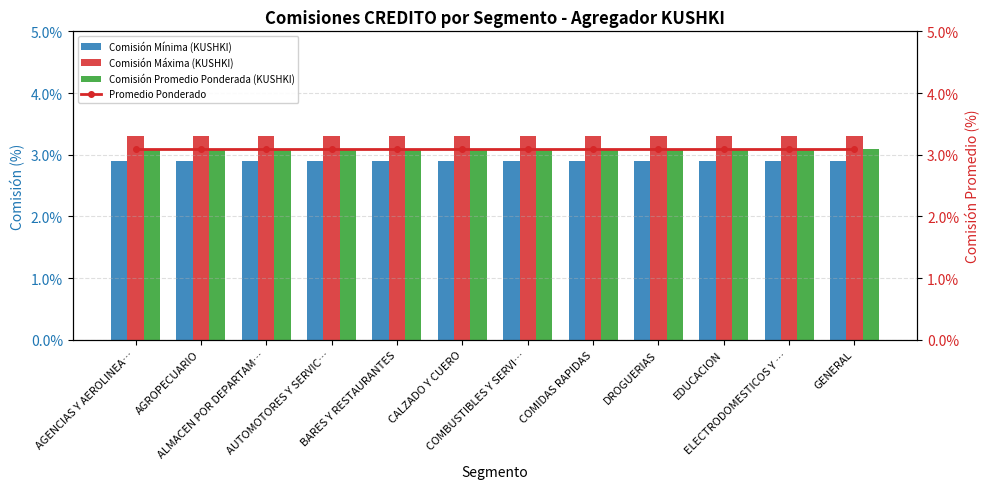

At AUTOMOTORES Y SERVIC…, list the series in order from smallest to largest.

Comisión Mínima (KUSHKI), Comisión Promedio Ponderada (KUSHKI), Promedio Ponderado, Comisión Máxima (KUSHKI)